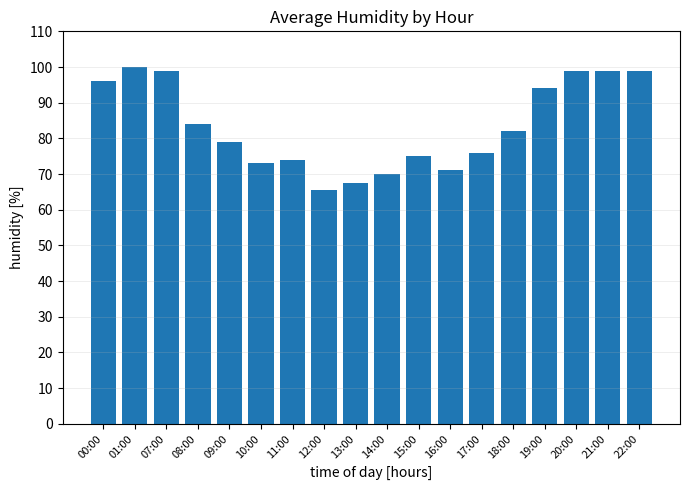

How many series are shown in this chart?

1